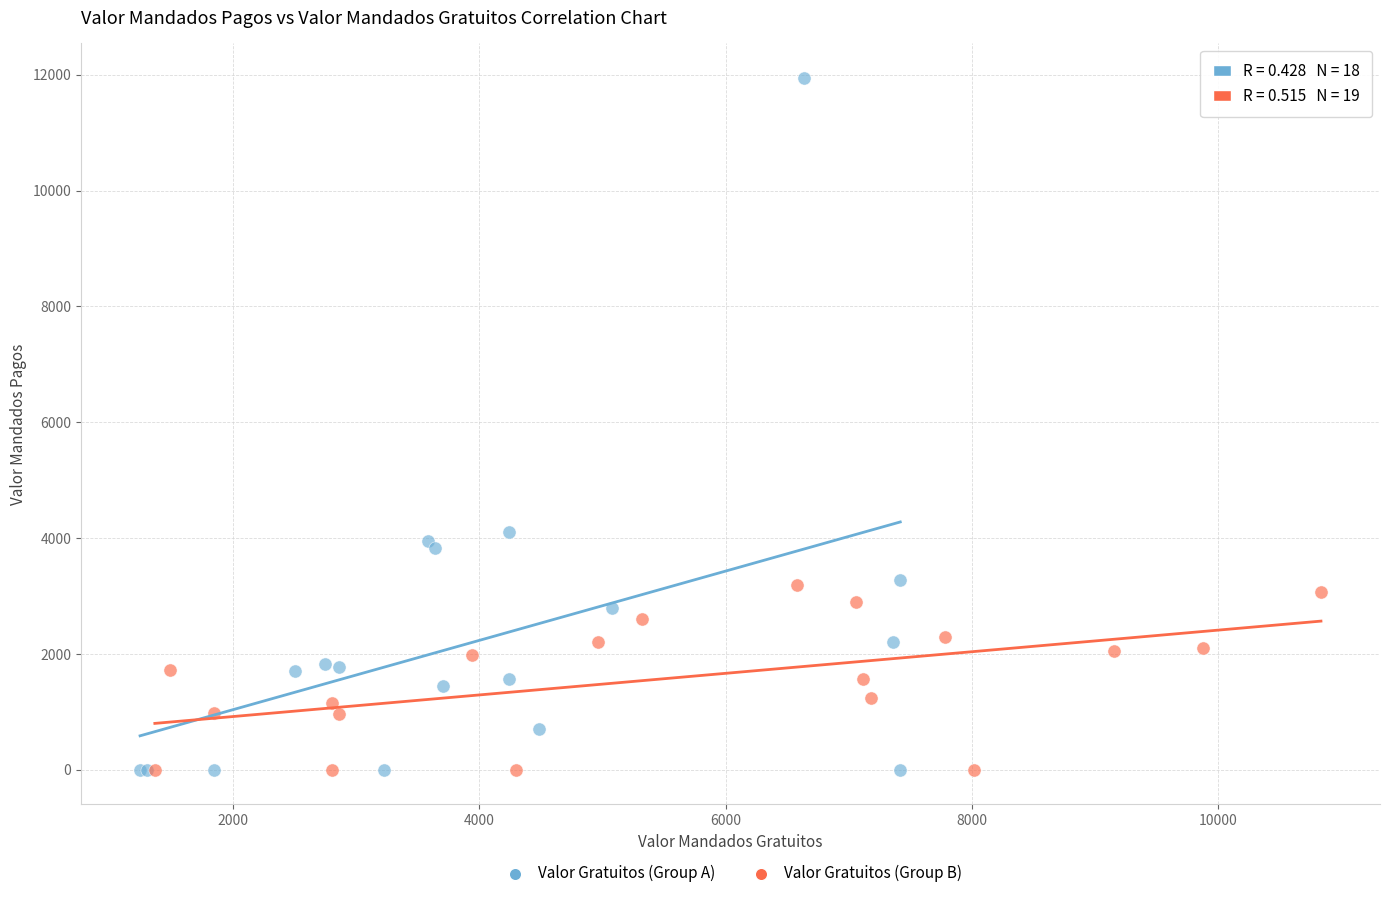

Which series has the largest Y range (max minus min)?

Valor Gratuitos (Group A)